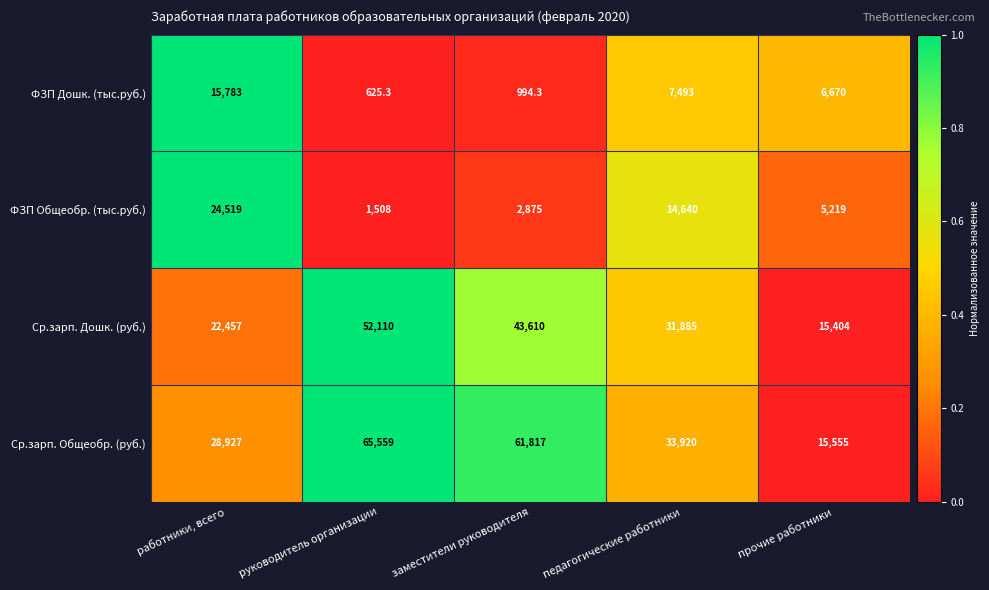

What is the difference between the maximum and second lowest values in the ФЗП Общеобр. (тыс.руб.) series?

21644.0